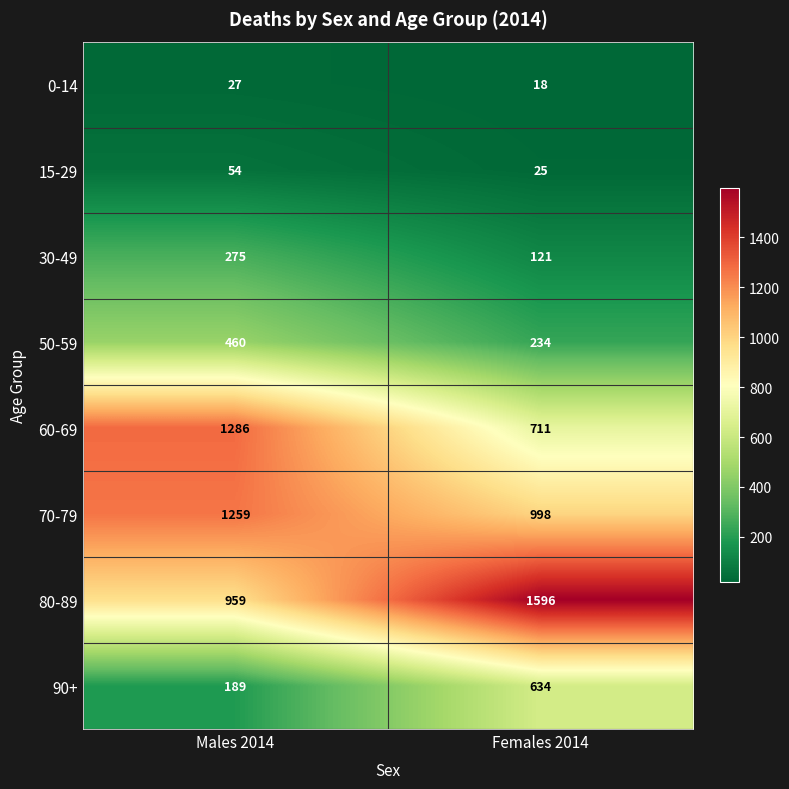

What is the difference between the 0-14 values at Females 2014 and Males 2014?

9